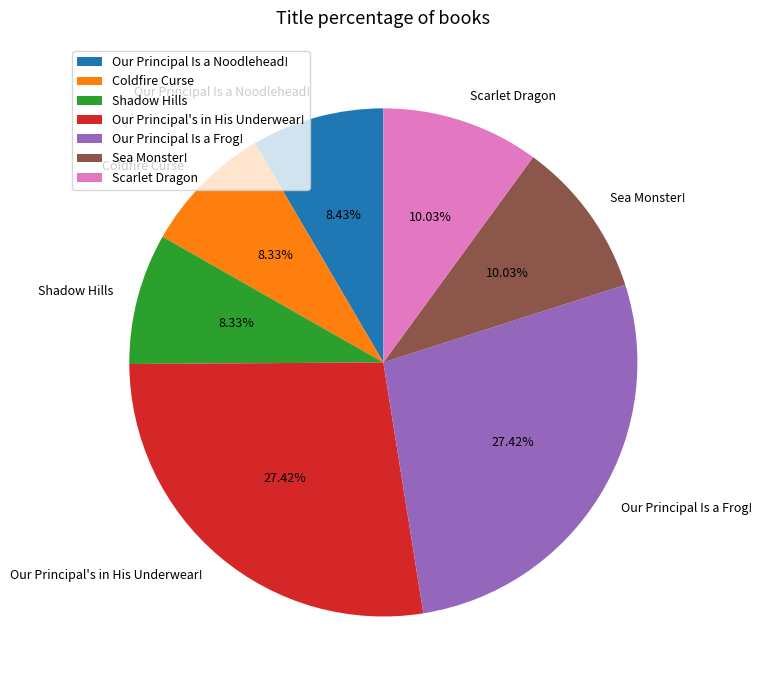

How many slices are in this pie chart?

7